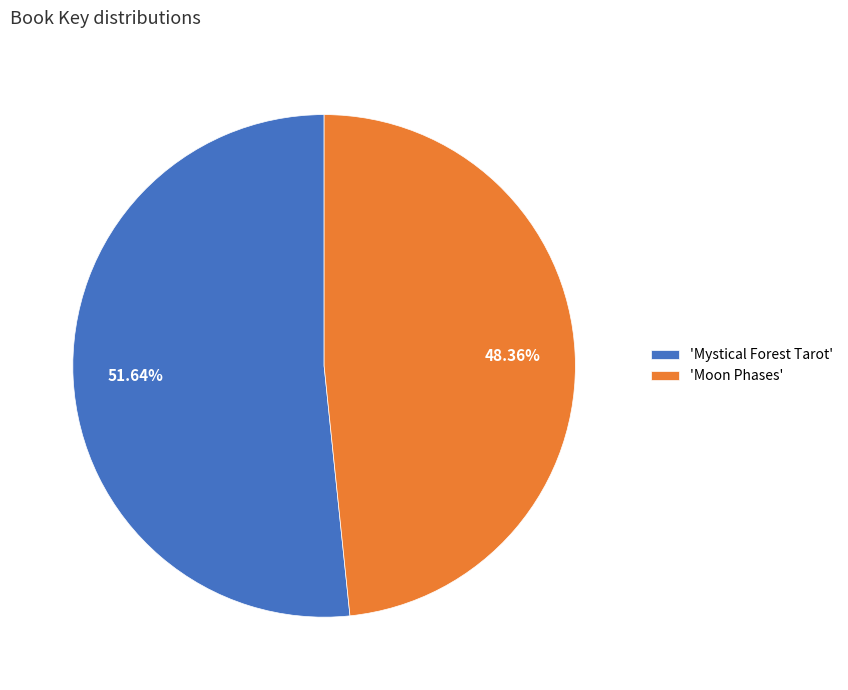

Which has a higher value, 'Moon Phases' or 'Mystical Forest Tarot'?

'Mystical Forest Tarot'